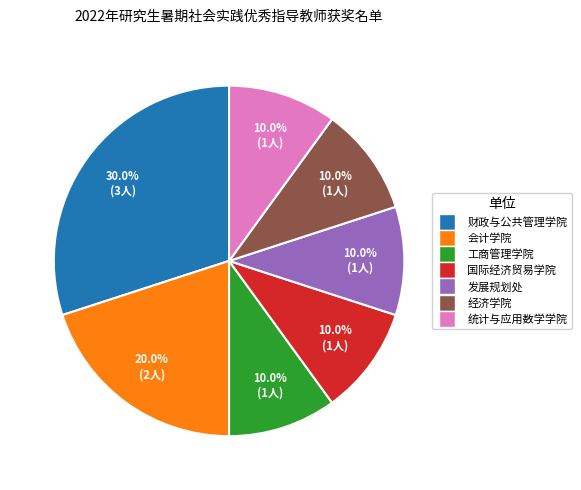

How much of the chart is everything except 统计与应用数学学院?

90.0%